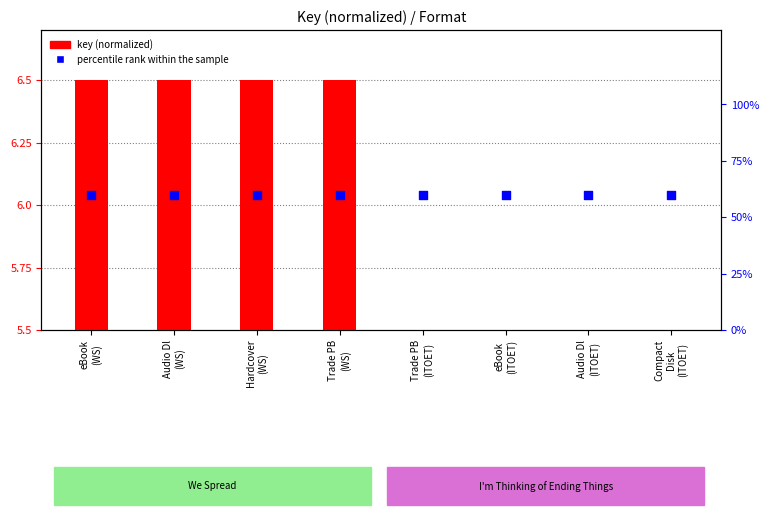

At how many categories does at least one series exceed 18?

8